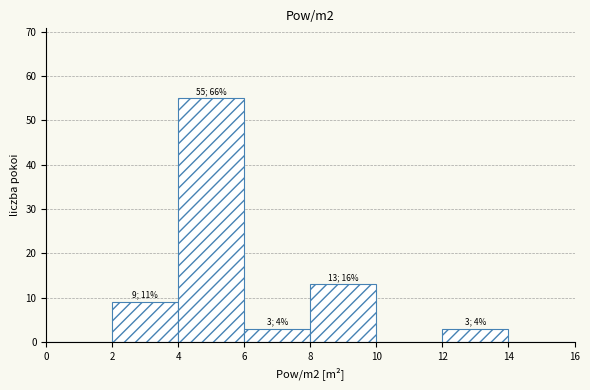

Over which range of the x-axis is the bar tallest?

4 to 6